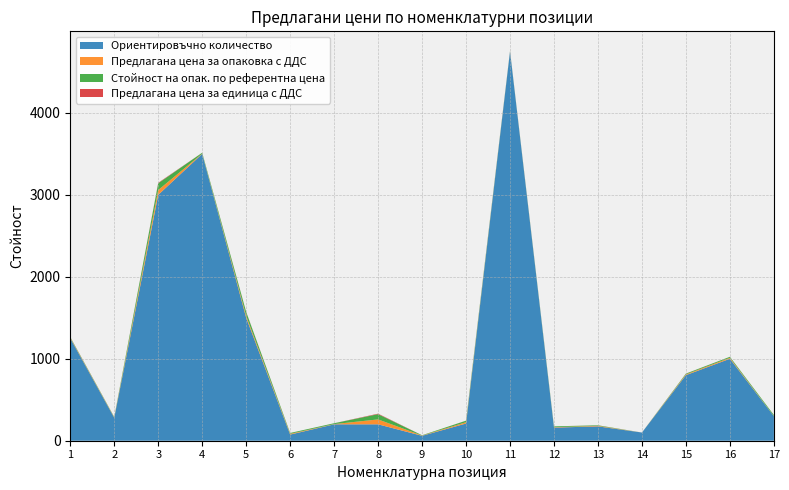

Reading left to right, extract all data points from this chart.

Ориентировъчно количество: 1=1250.0	2=280.0	3=3000.0	4=3500.0	5=1500.0	6=75.0	7=200.0	8=200.0	9=60.0	10=210.0	11=4750.0	12=160.0	13=175.0	14=100.0	15=800.0	16=1000.0	17=300.0
Предлагана цена за опаковка с ДДС: 1=6.7	2=4.8	3=58.7	4=3.3	5=23.4	6=9.0	7=2.9	8=60.0	9=3.0	10=15.9	11=3.4	12=4.7	13=6.5	14=0.0	15=9.3	16=11.8	17=1.3
Стойност на опак. по референтна цена: 1=7.2	2=5.0	3=82.5	4=10.7	5=47.0	6=10.4	7=10.6	8=64.2	9=3.7	10=18.8	11=3.6	12=10.4	13=6.5	14=0.0	15=9.4	16=12.2	17=12.8
Предлагана цена за единица с ДДС: 1=1.3	2=0.3	3=5.9	4=0.1	5=2.3	6=0.3	7=0.1	8=6.0	9=0.1	10=0.5	11=0.3	12=0.2	13=0.7	14=0.0	15=0.9	16=0.4	17=0.1